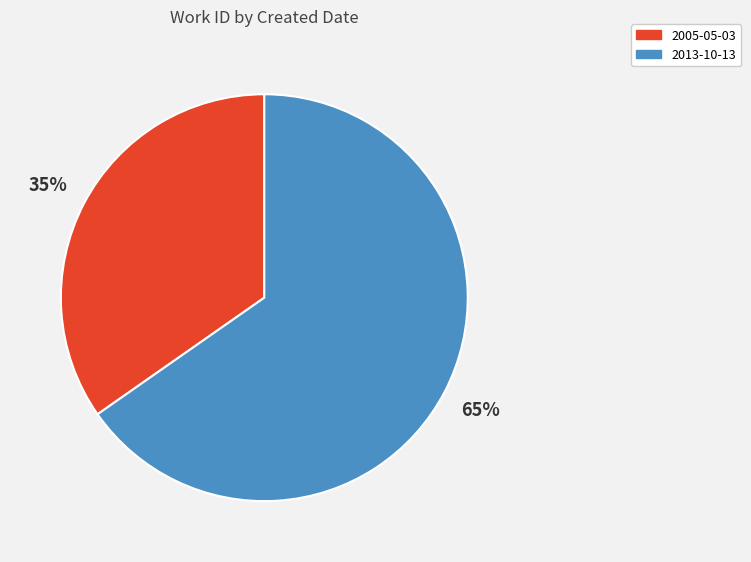

Between 2005-05-03 and 2013-10-13, which is larger?

2013-10-13